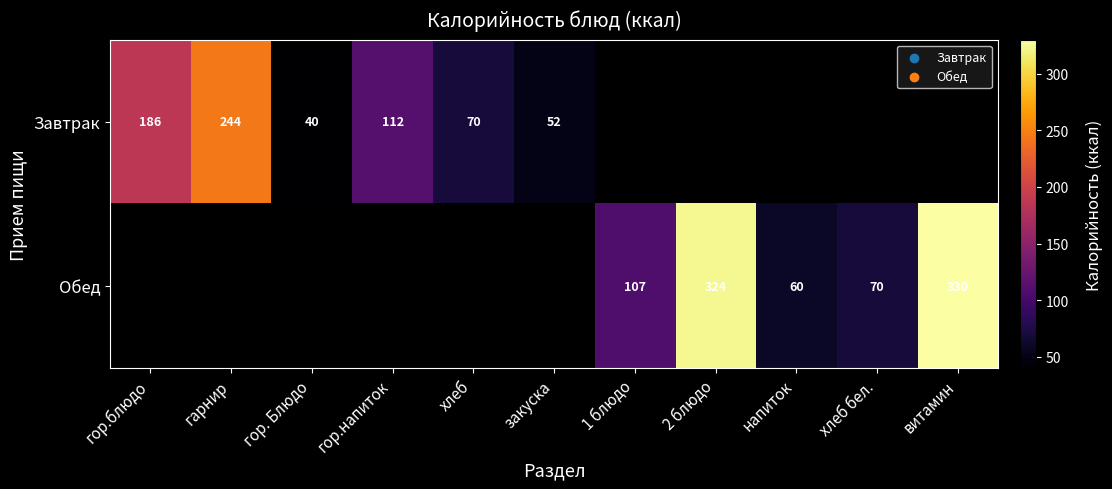

How many series are shown in this chart?

2